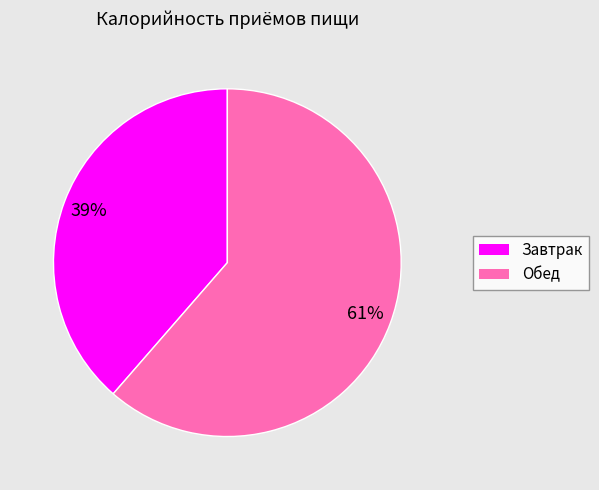

Which category accounts for the majority?

Обед